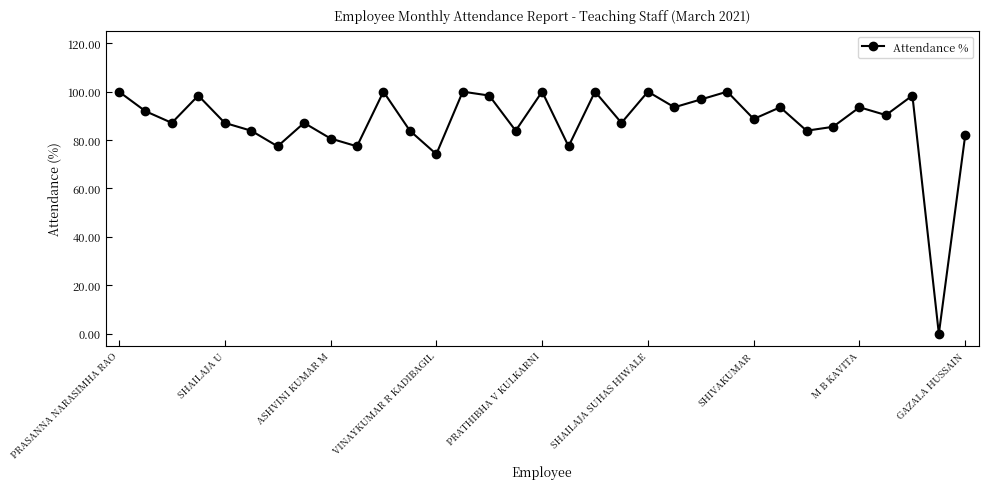

True or false: there are more than 0 points higher than both neighbors.

True